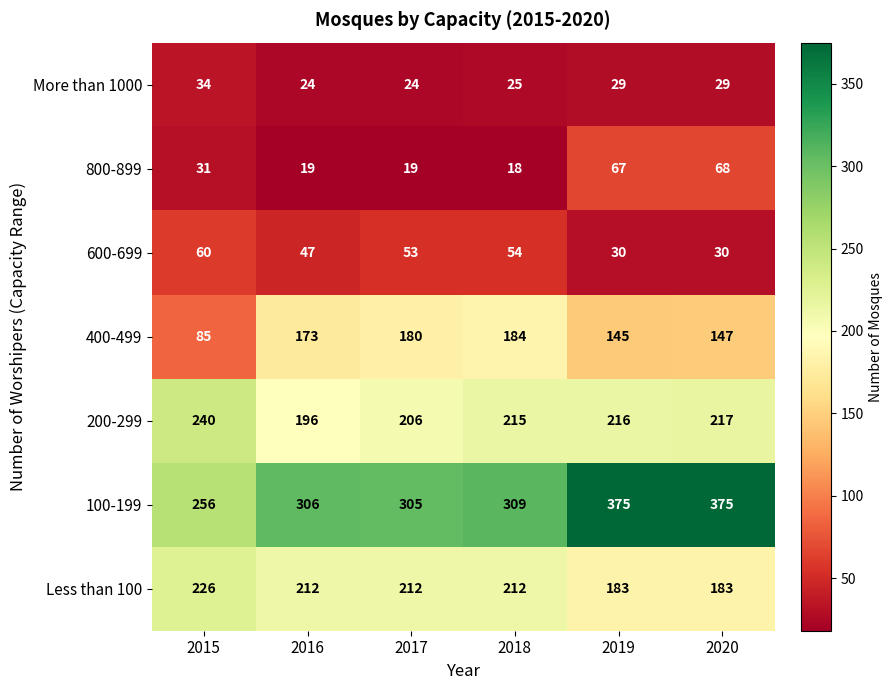

At 2015, list the series in order from largest to smallest.

100-199, 200-299, Less than 100, 400-499, 600-699, More than 1000, 800-899